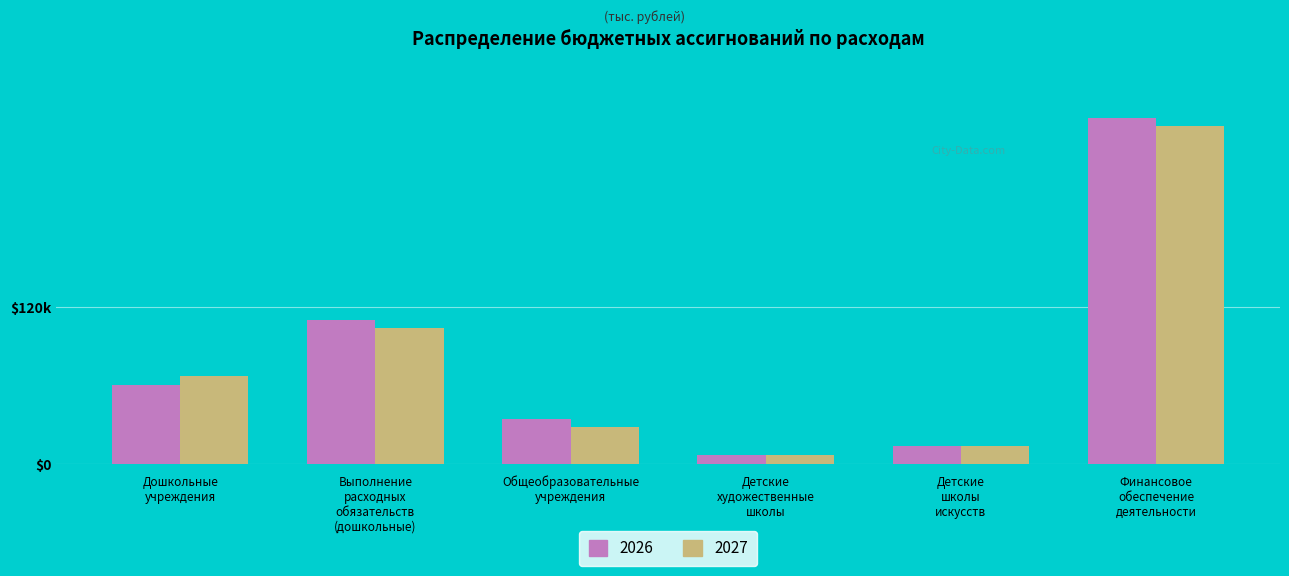

Rank the series by their maximum value, from highest to lowest.

2026, 2027